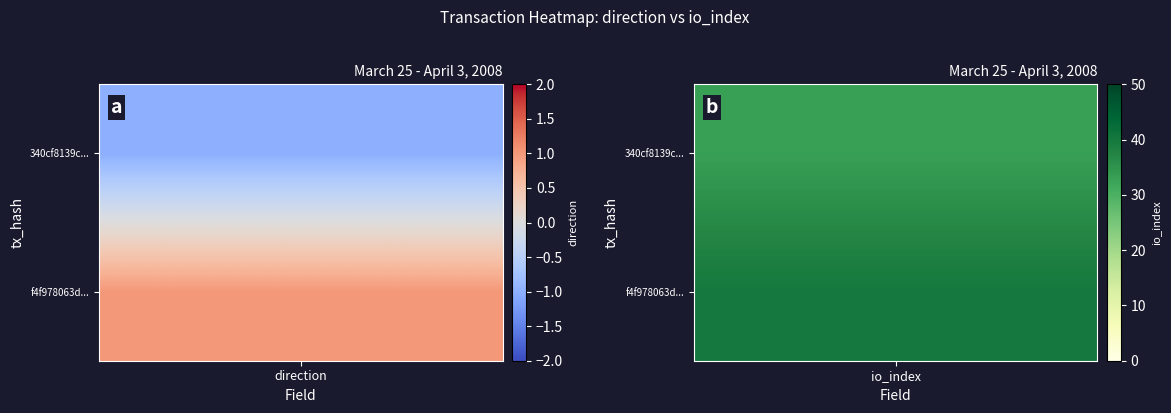

At how many categories does at least one series exceed 33?

1